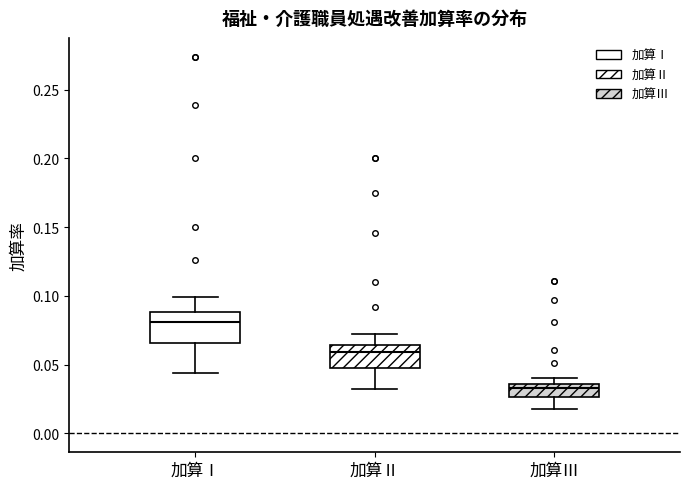

Where does the lower whisker of the box for 加算Ⅲ end on the y-axis? The values are not printed on the chart, so give them approximately, as read against the axis.

0.020